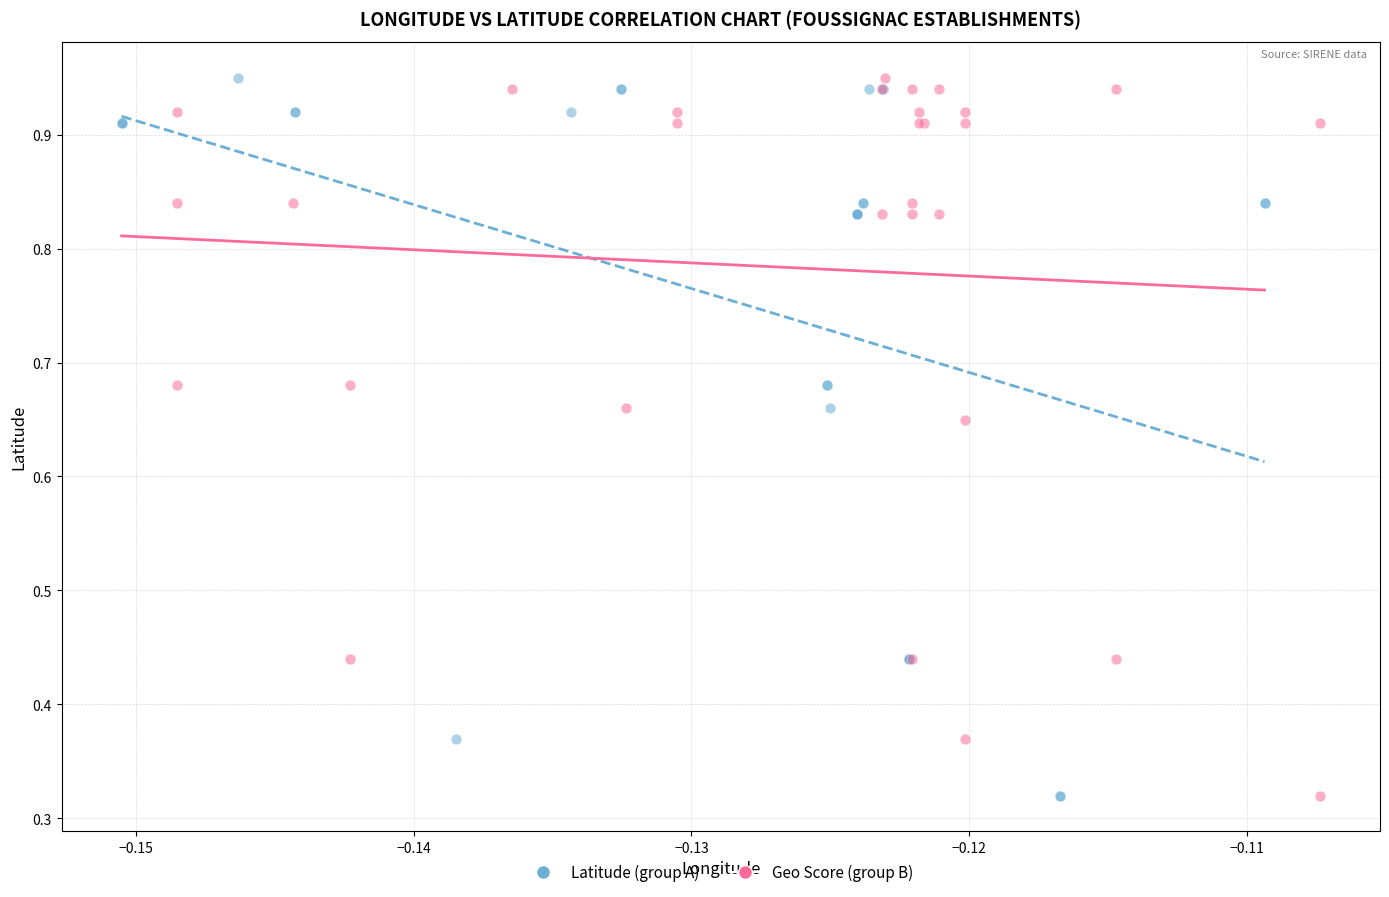

What are all the series names shown in the legend?

Latitude (group A), Geo Score (group B)